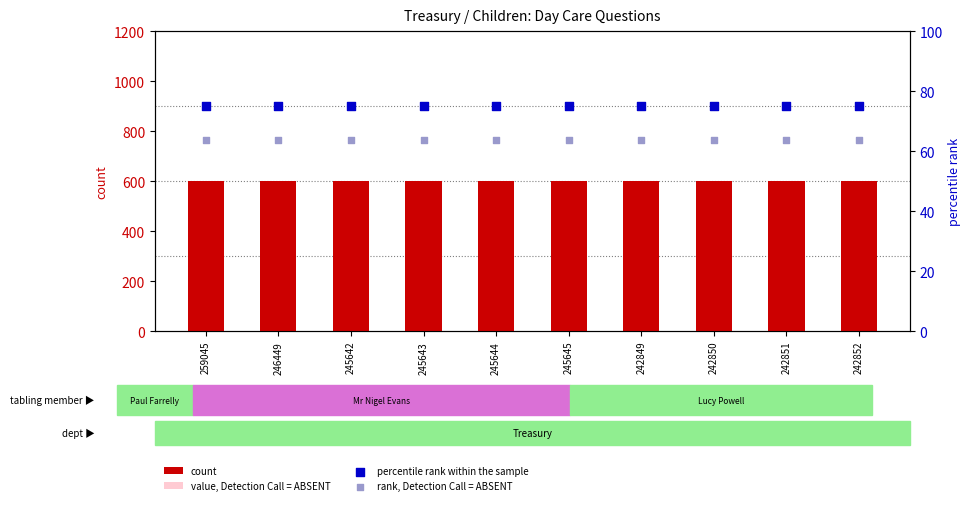

Which series reaches the maximum Y coordinate?

count